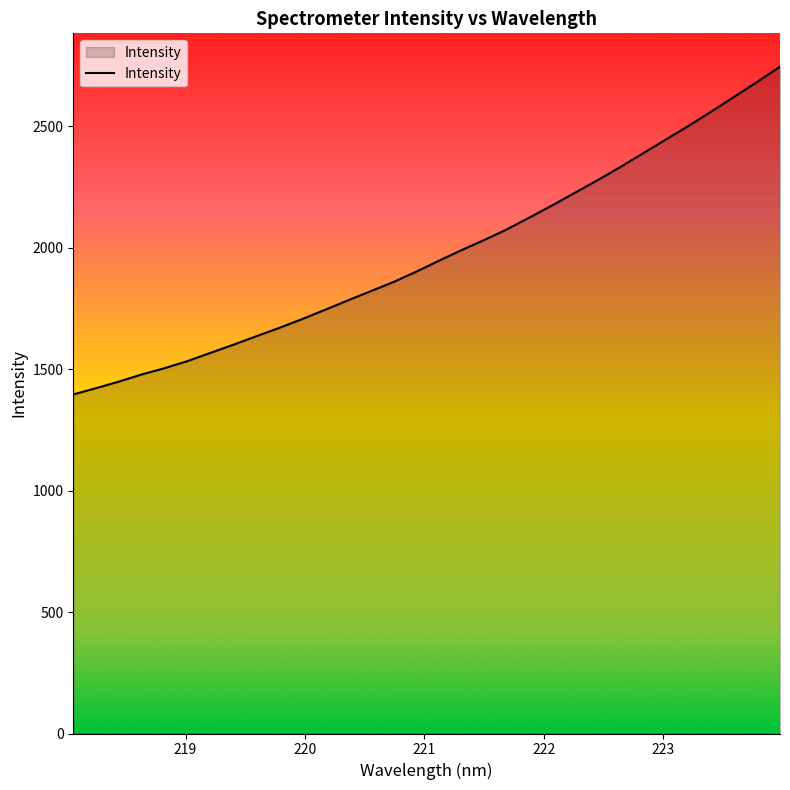

What is the difference between the maximum and minimum values?

1349.8